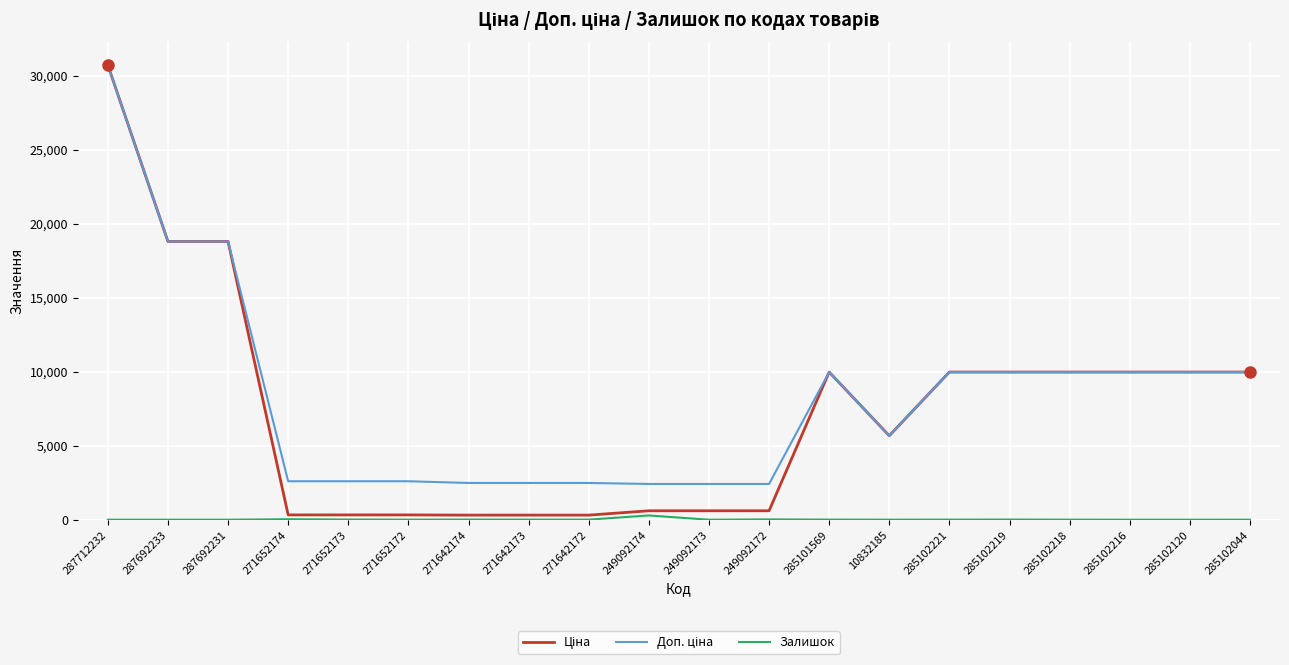

How many lines are shown in the chart?

3